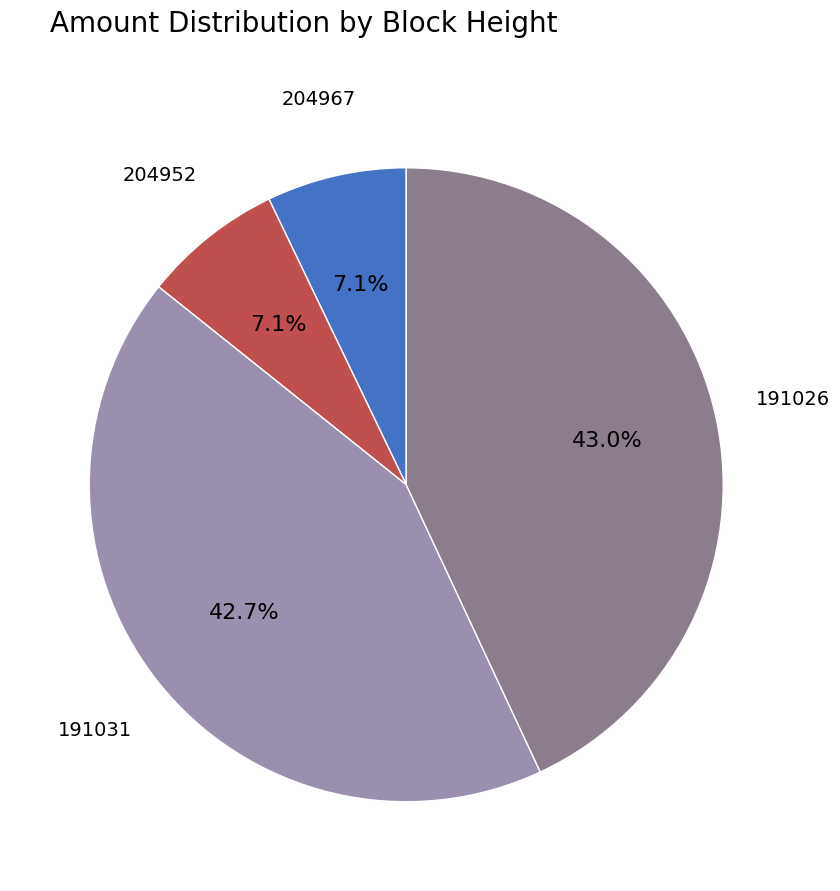

How many segments does this pie chart have?

4